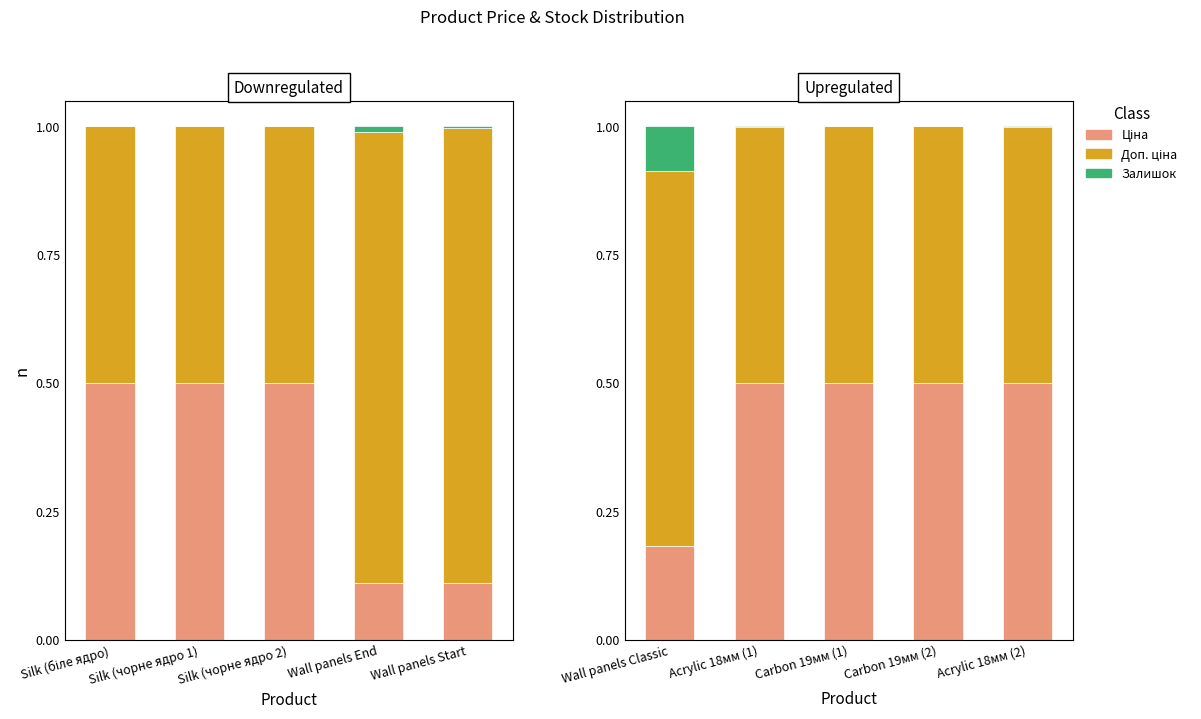

At which label is Доп. ціна closest to 0?

Acrylic 18мм (1)